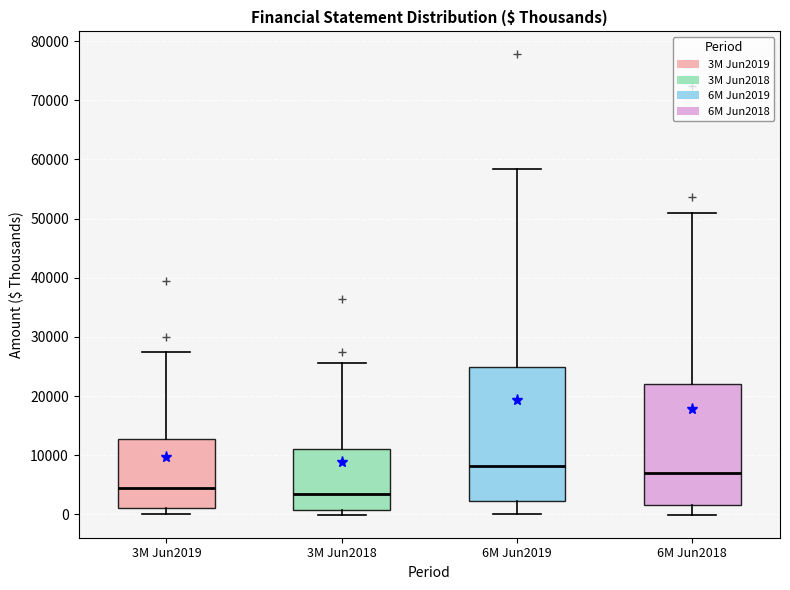

Which box is the tallest, from its lower edge to its upper edge?

6M Jun2019